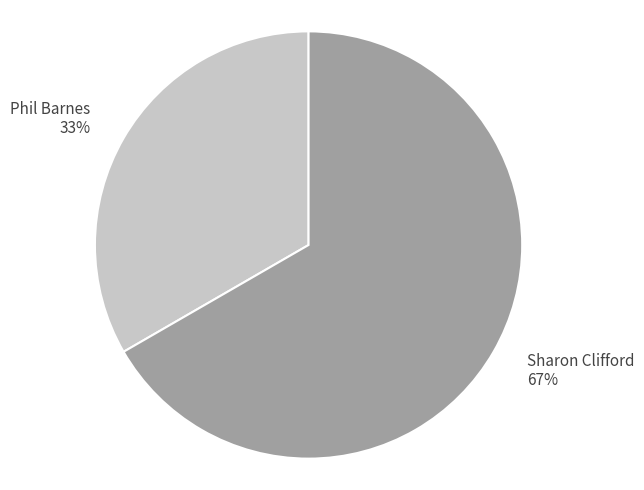

What is the smallest slice in the pie chart?

Phil Barnes